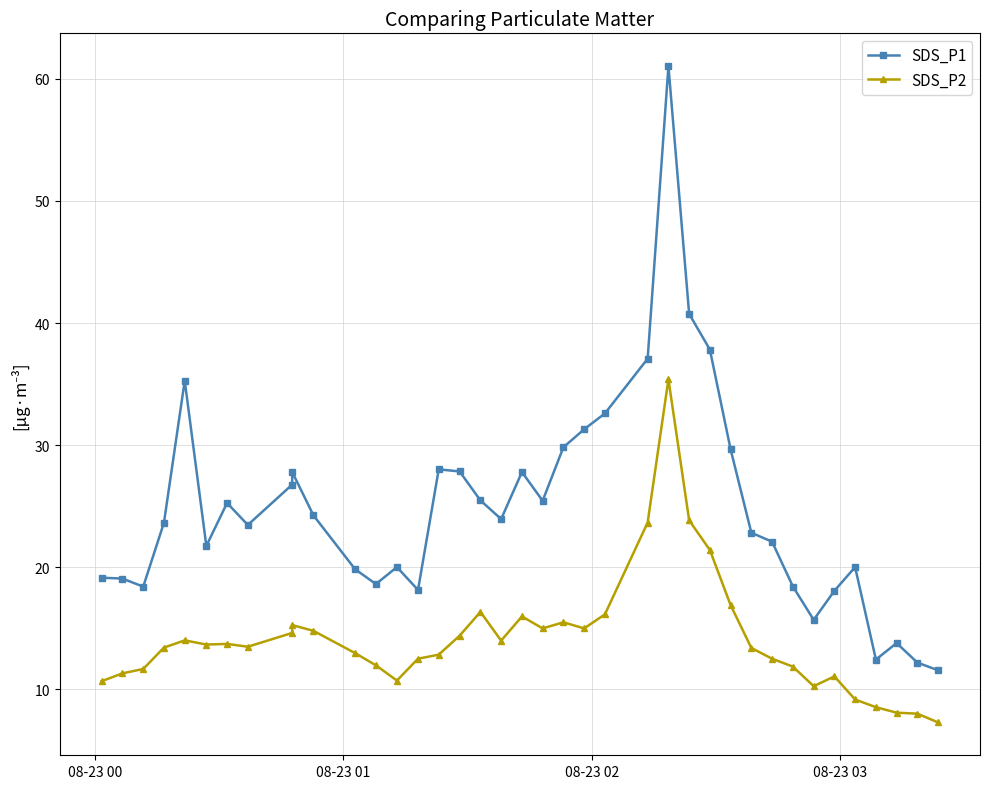

List the series in order of their peak value, lowest first.

SDS_P2, SDS_P1